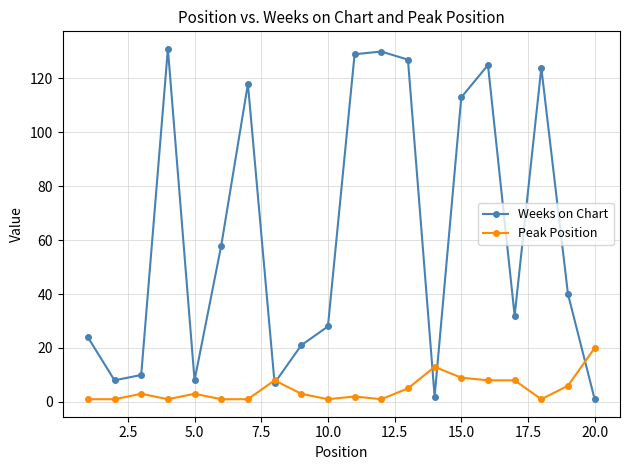

True or false: Weeks on Chart and Peak Position intersect in this chart.

True